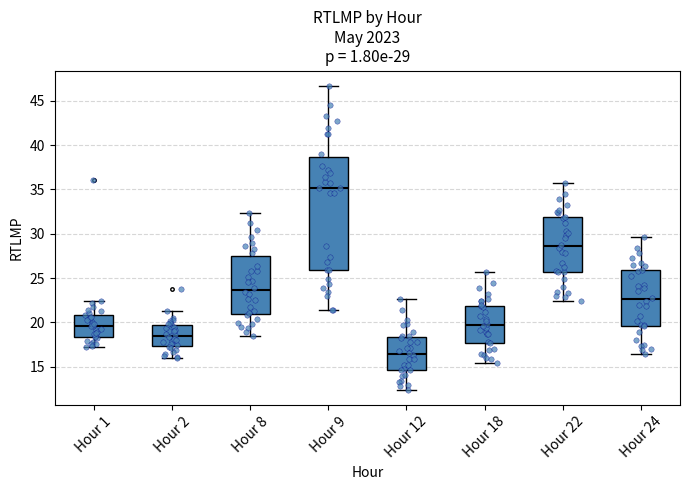

Which box's median line is the highest?

Hour 9